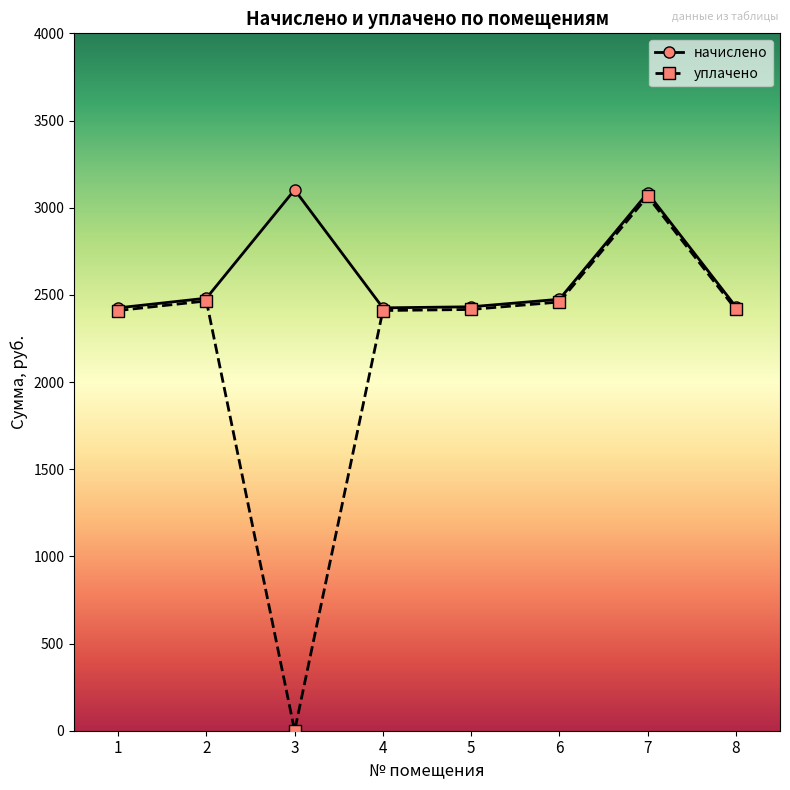

Which series changed the most between 3 and 7?

уплачено